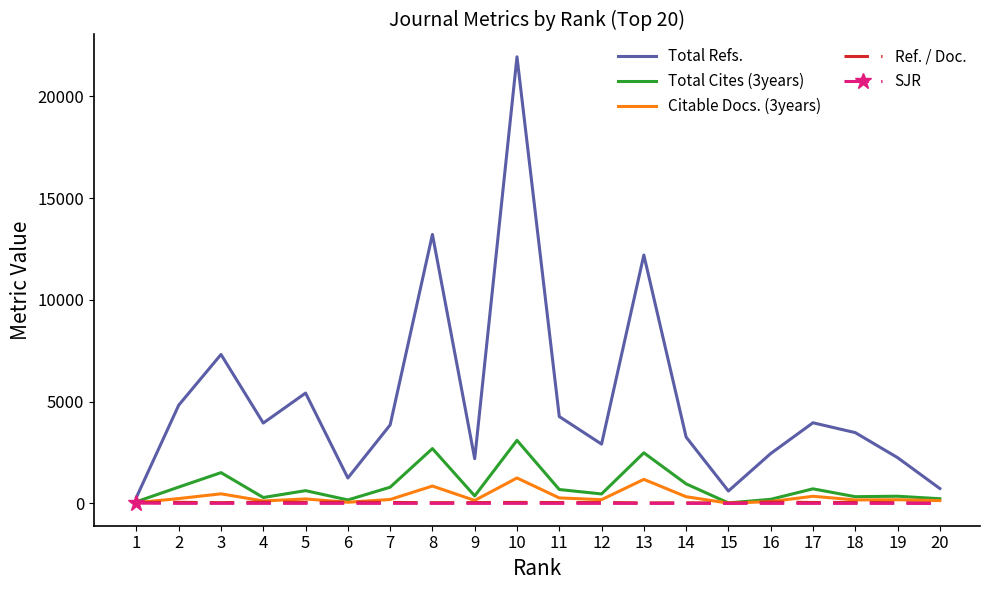

Between 6 and 16, which series saw the biggest shift?

Total Refs.